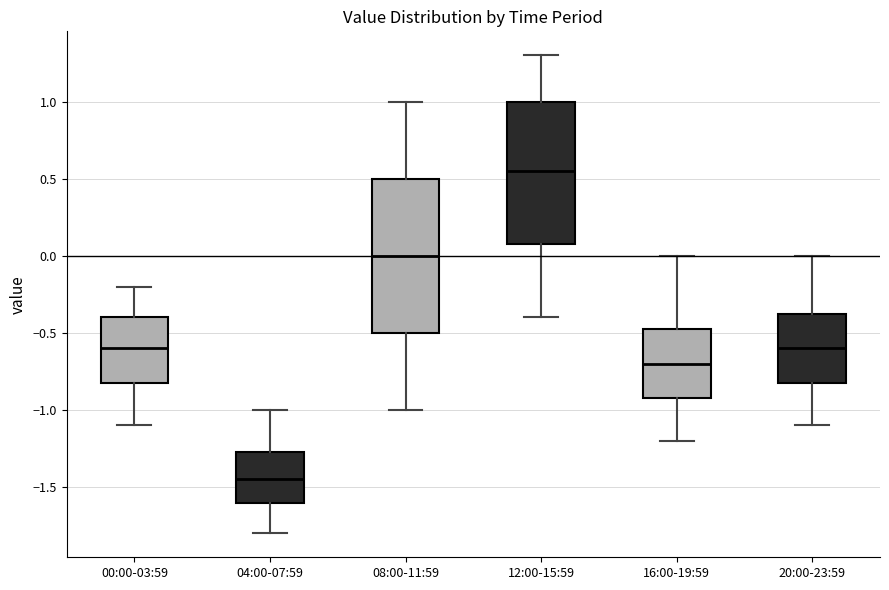

Where does the lower whisker of the box for 12:00-15:59 end on the y-axis? The values are not printed on the chart, so give them approximately, as read against the axis.

-0.40